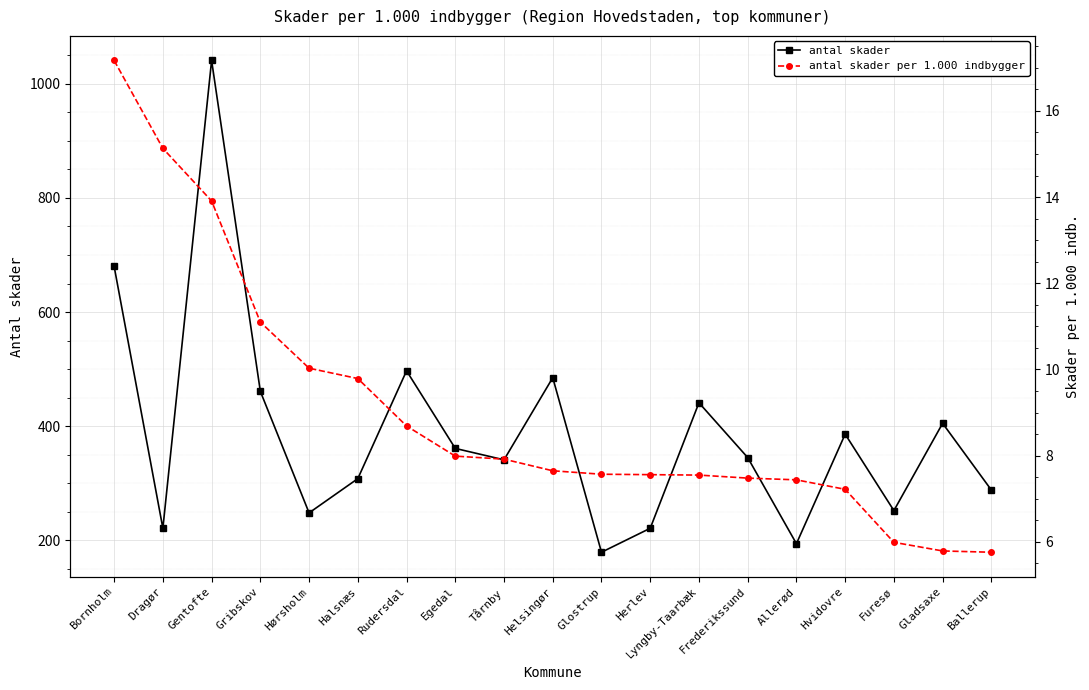

Is it true that antal skader equals 405.0 at Gladsaxe?

True